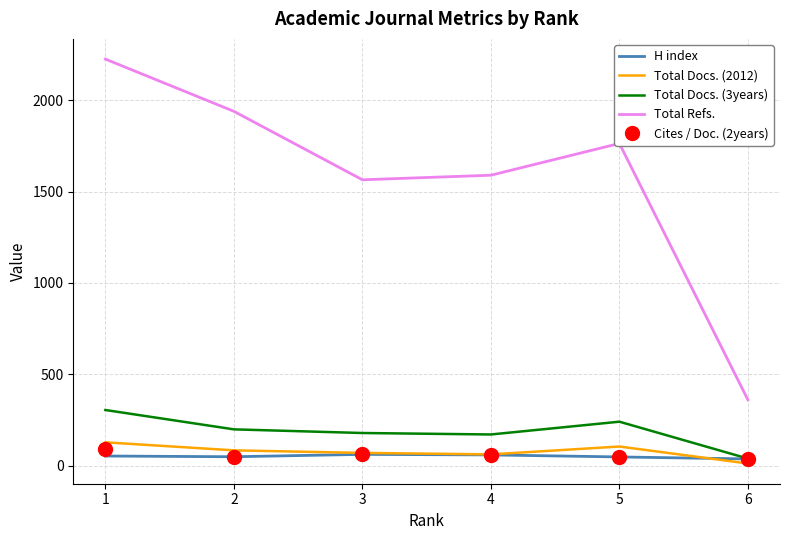

At how many categories does at least one series exceed 1137?

5